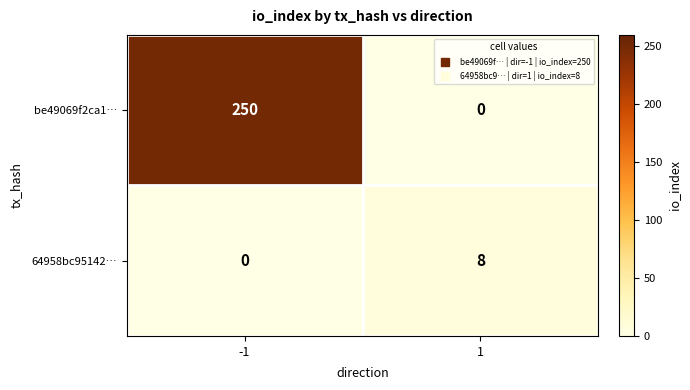

What is the maximum value shown in the chart?

250